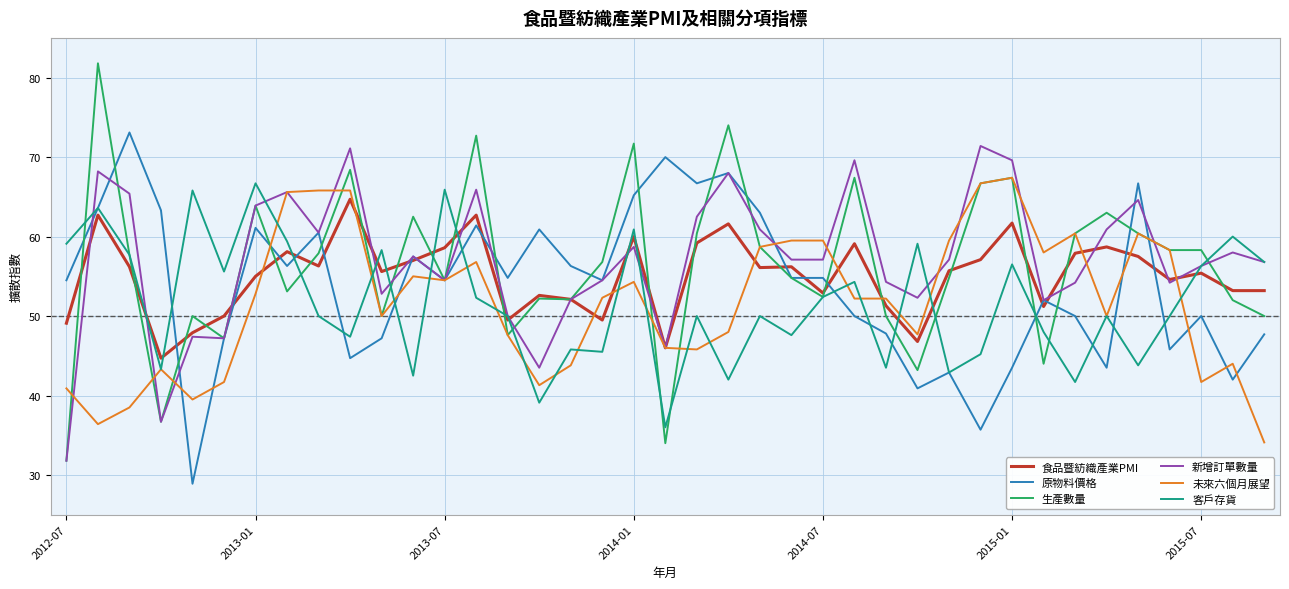

What is the smallest value displayed?

28.9